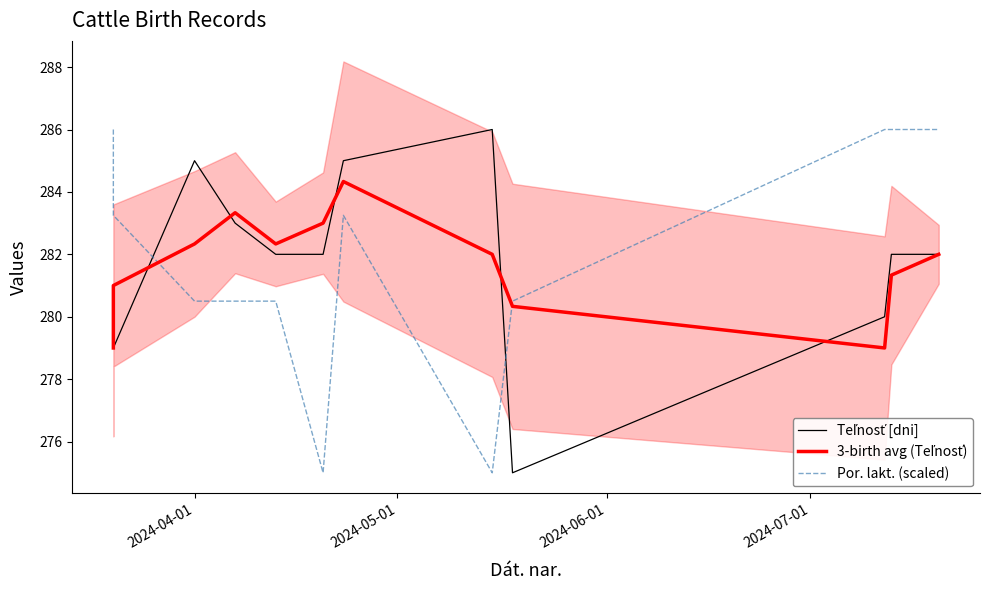

The value of Teľnosť [dni] at 9 is 95.4. True or false?

False